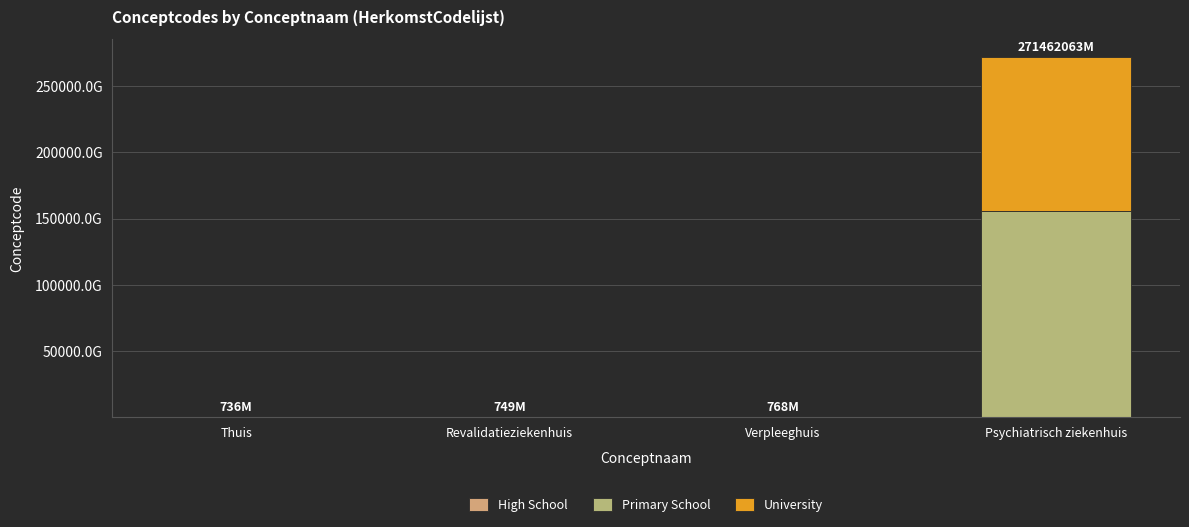

True or false: Primary School has a value of 442311008 at Revalidatieziekenhuis.

True